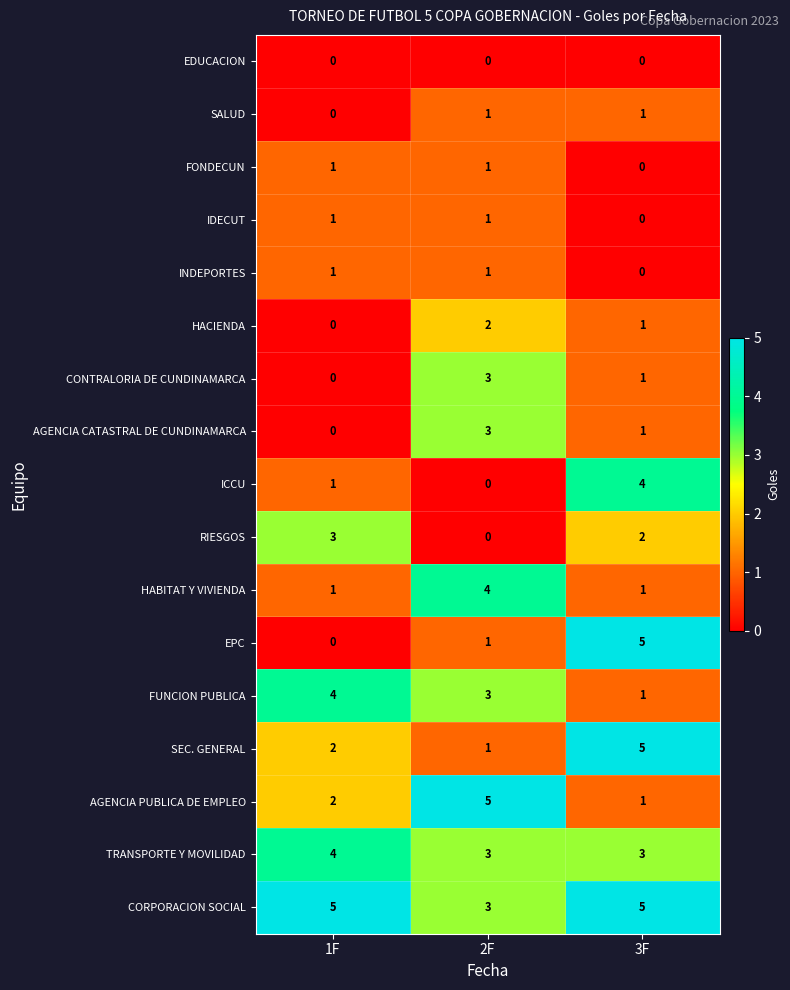

True or false: RIESGOS has a value of 3 at 1F.

True